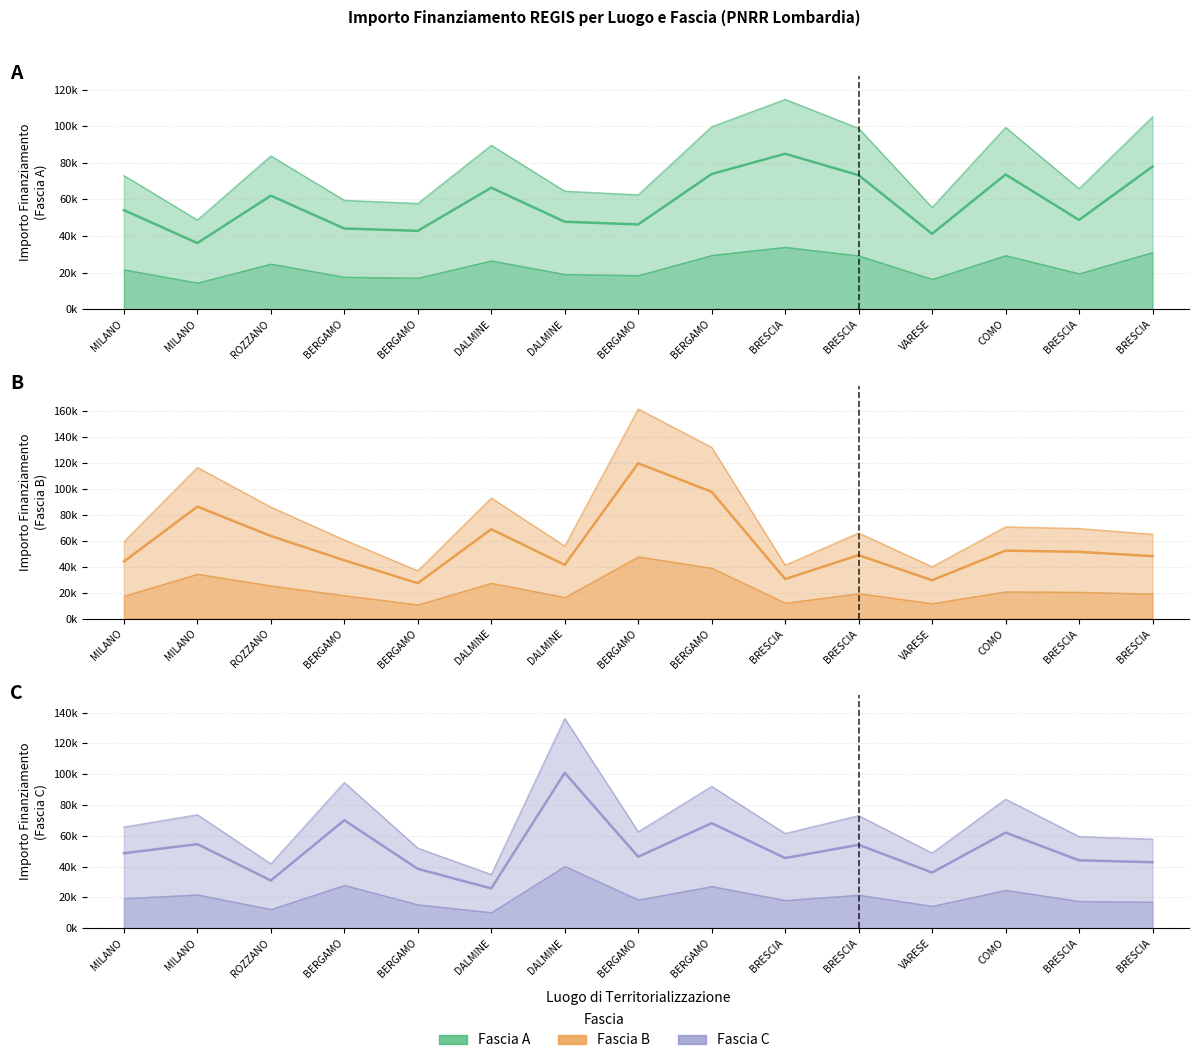

What is the label of the 7th point from the left?

DALMINE